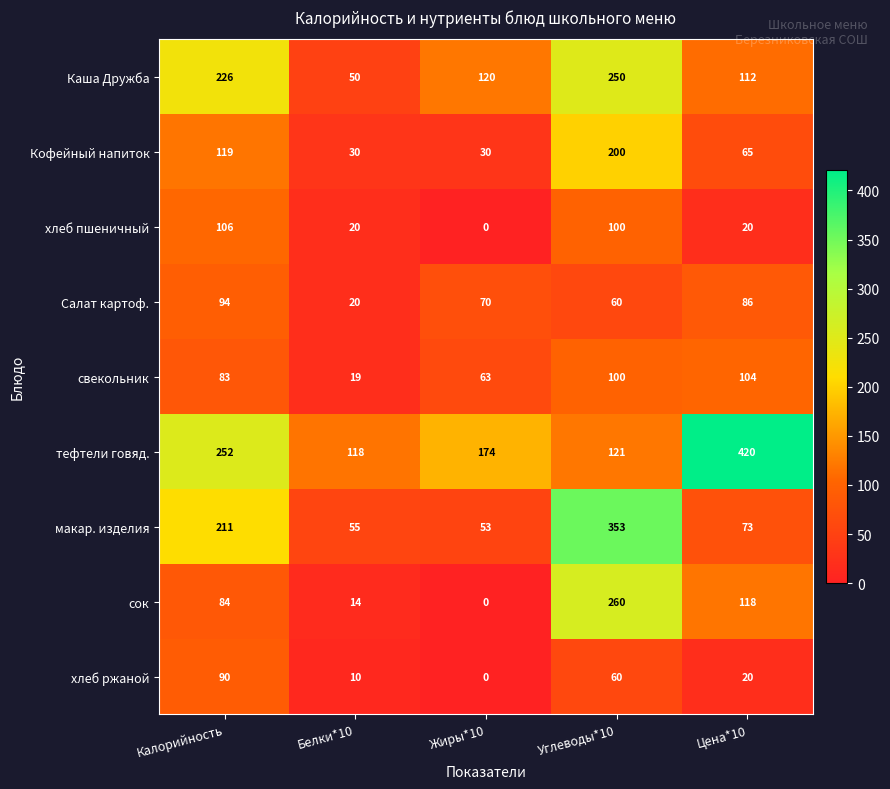

What is the approximate value of хлеб ржаной at Цена*10?

20